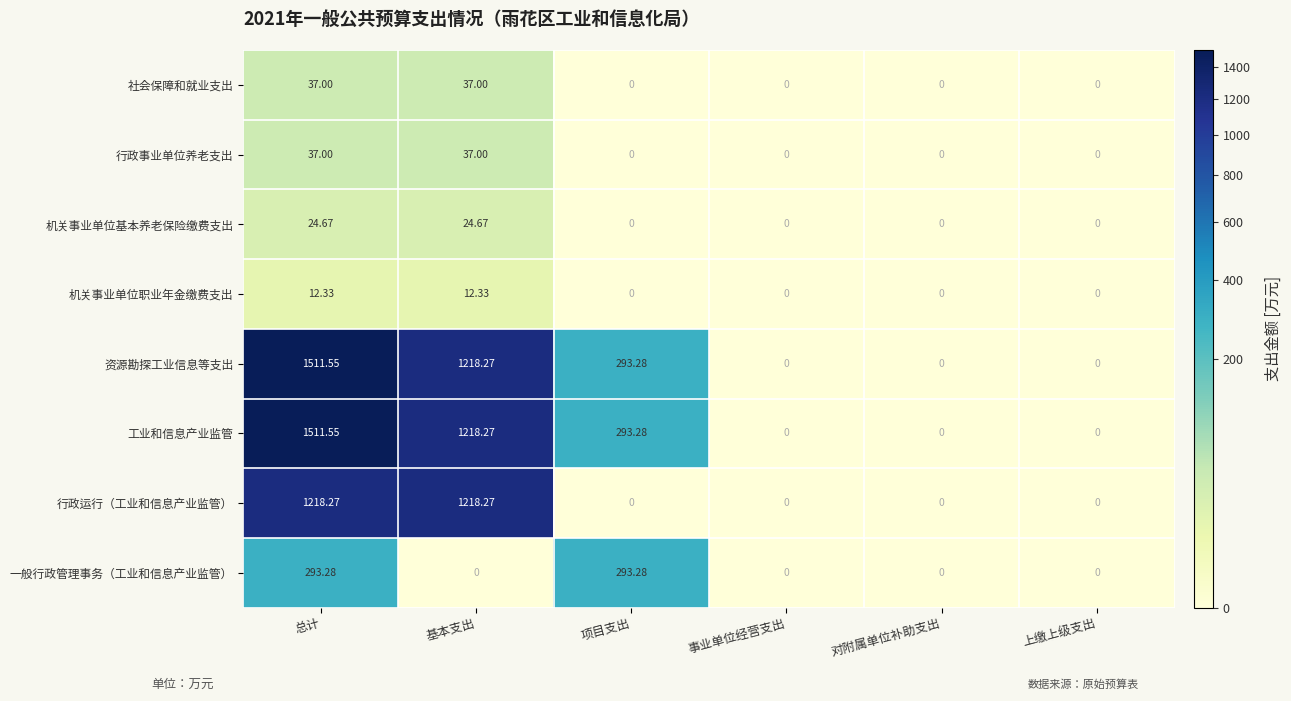

Which label corresponds to the largest value in the chart?

总计